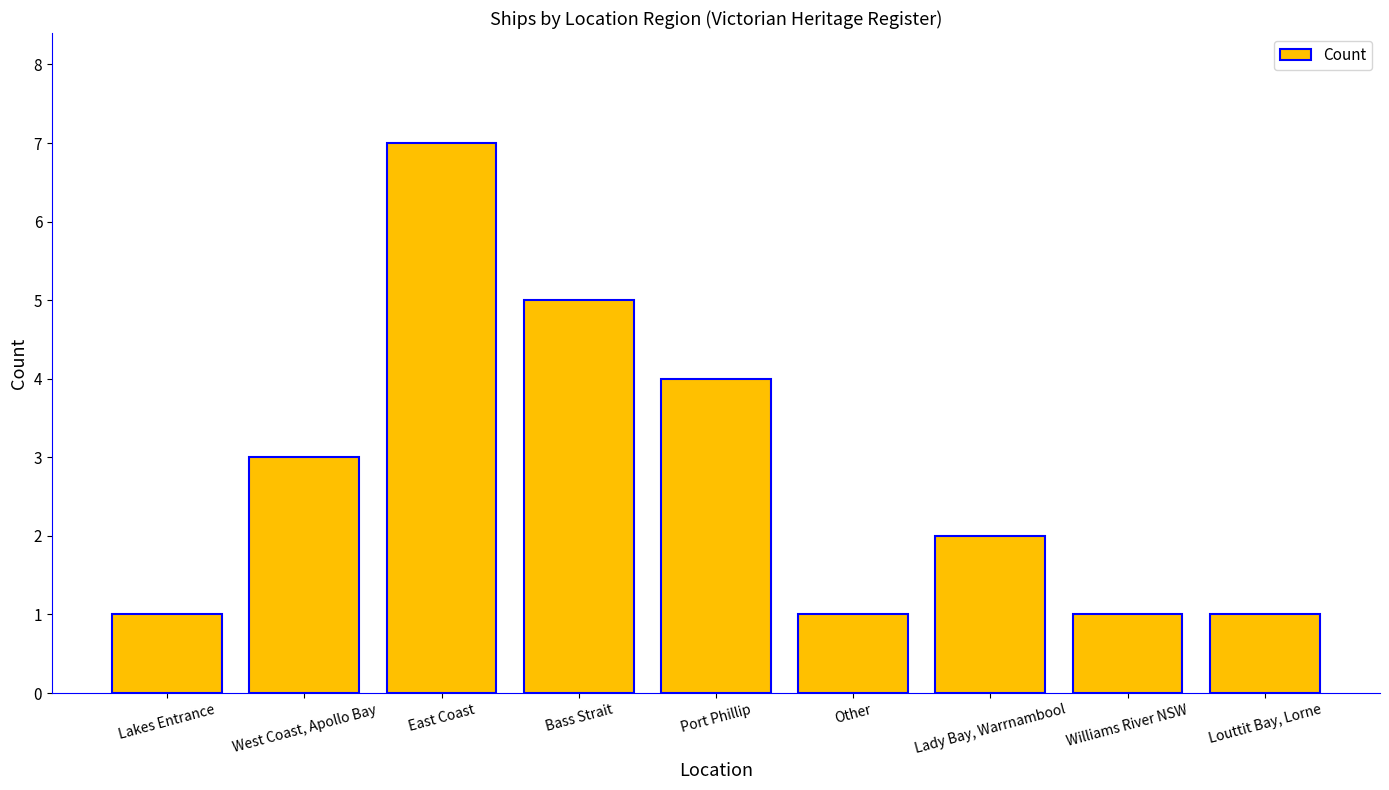

What is the ratio of the value at Other to the value at Lady Bay, Warrnambool?

0.5